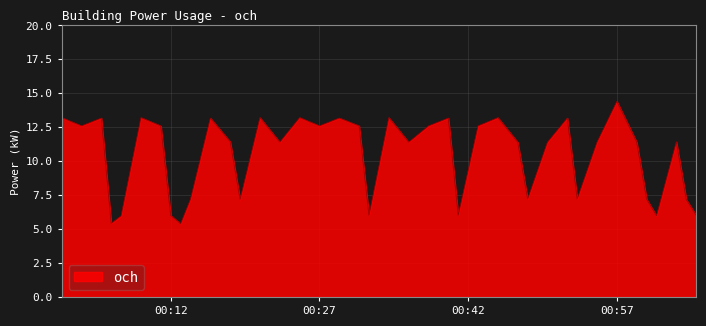

What is the minimum value shown in the chart?

5.4